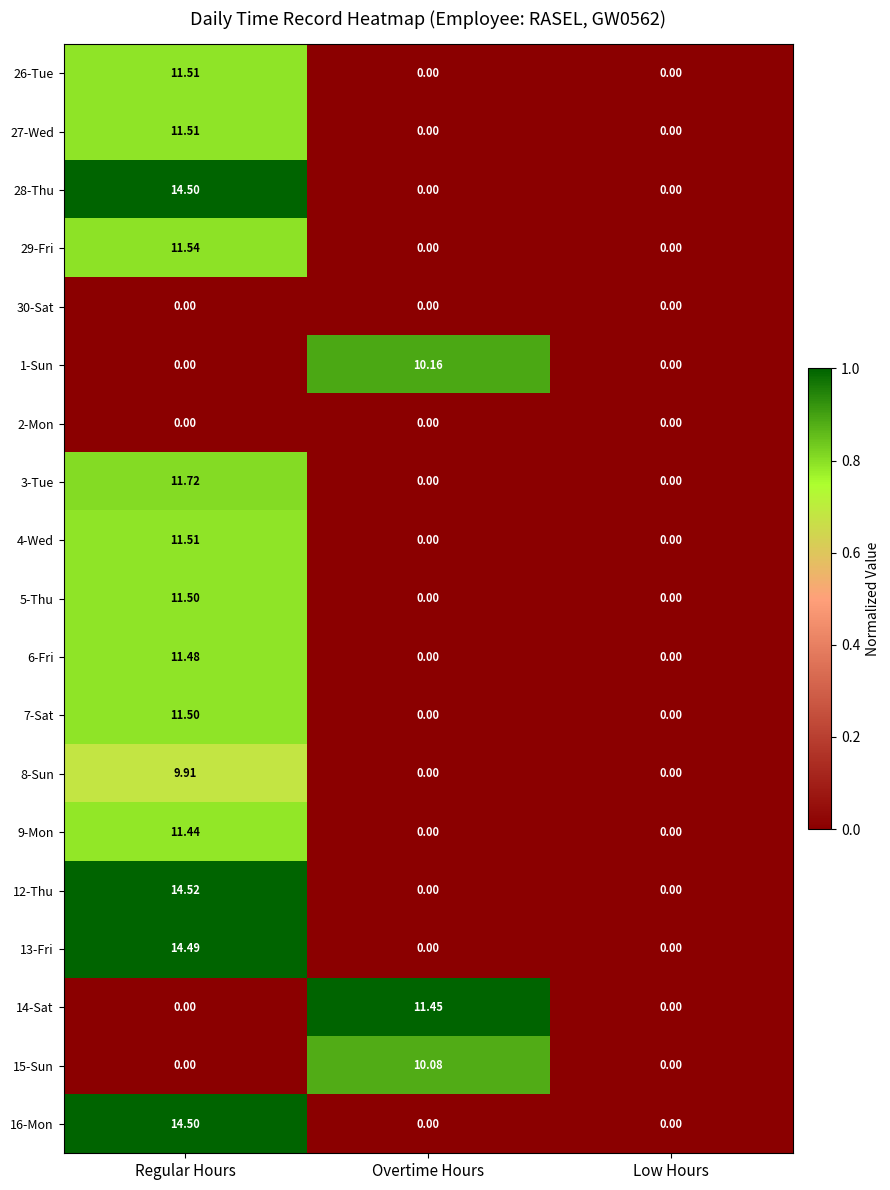

At which category is the sum across all series the highest?

Regular Hours